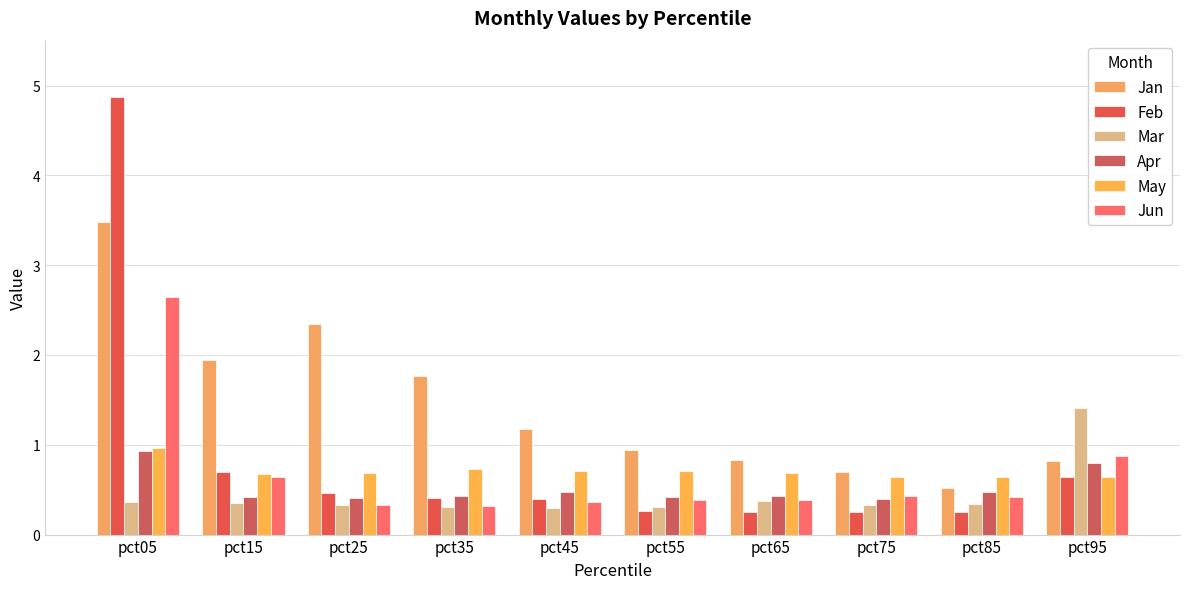

Which category has the highest value across all series?

pct05